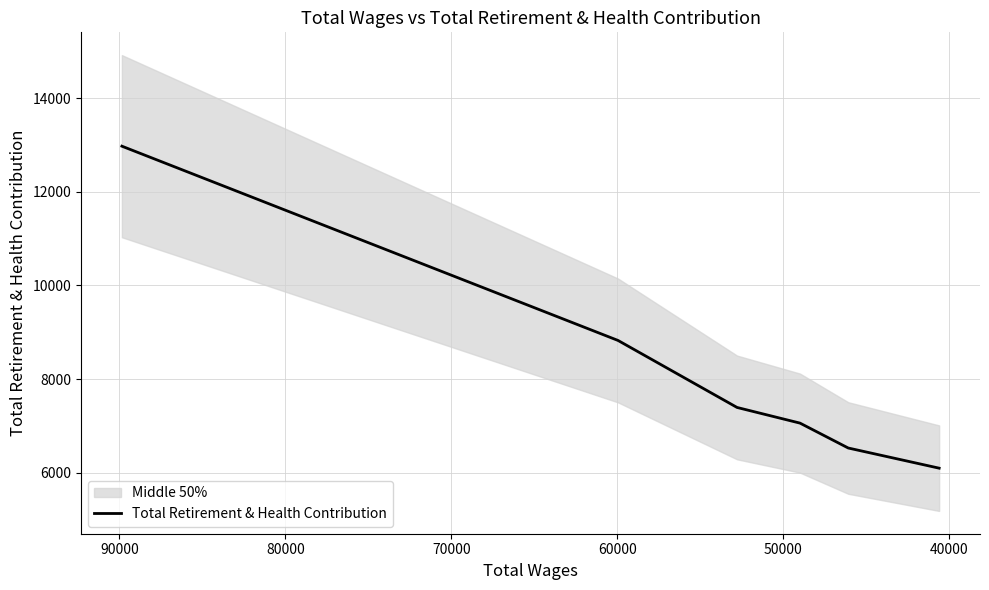

What is the maximum value shown in the chart?

12977